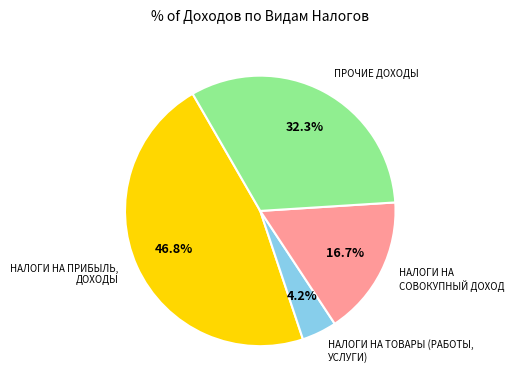

What is the ratio of the value at ПРОЧИЕ ДОХОДЫ to the value at НАЛОГИ НА СОВОКУПНЫЙ ДОХОД?

1.9